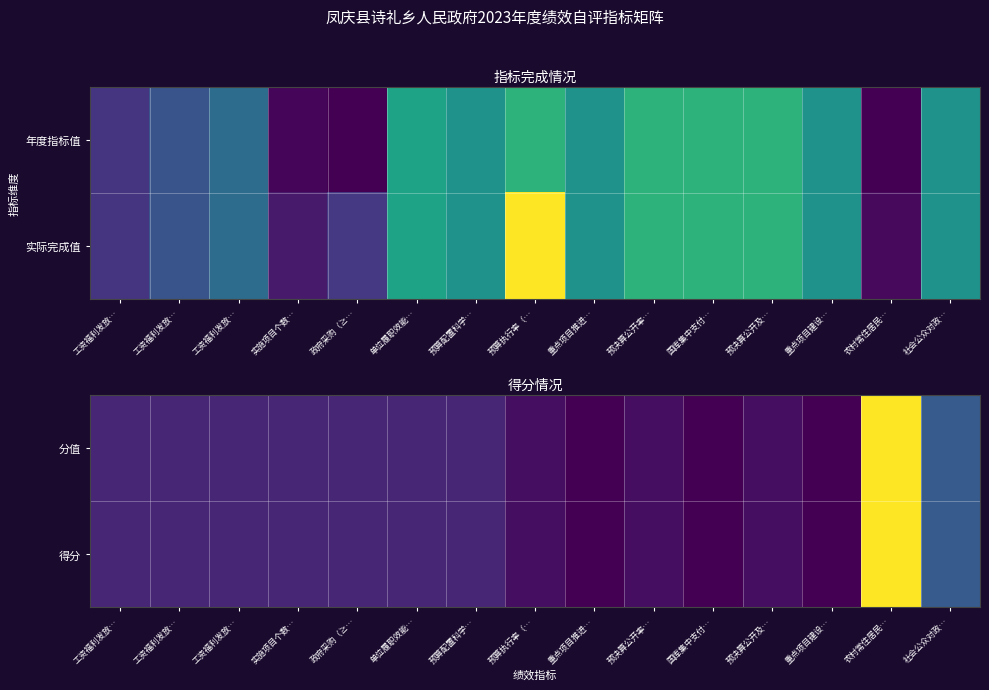

Between 预决算公开率… and 重点项目建设…, which series saw the biggest shift?

分值